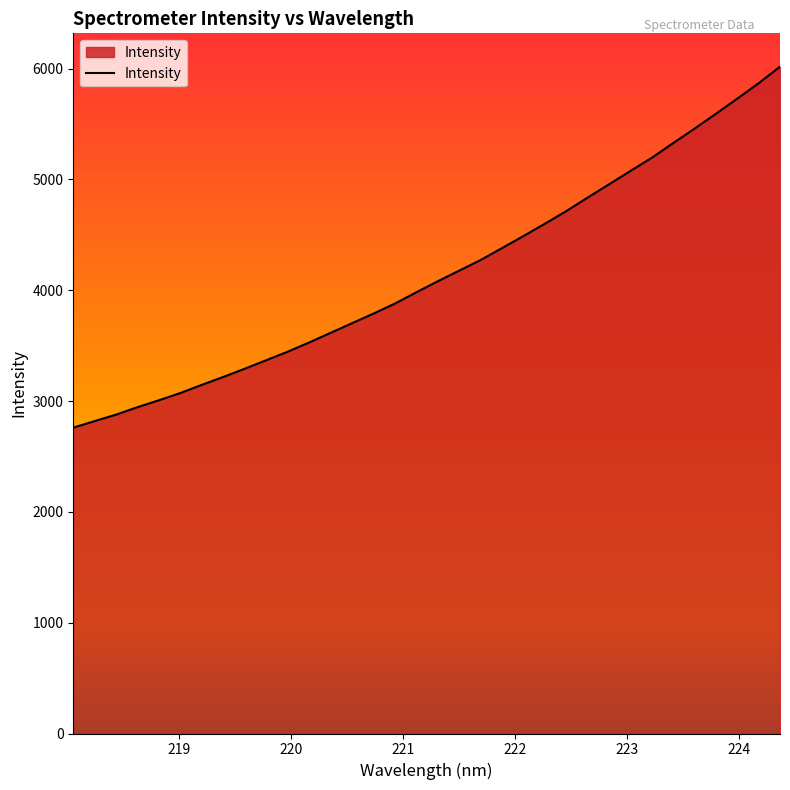

What is the greatest value displayed?

6017.5